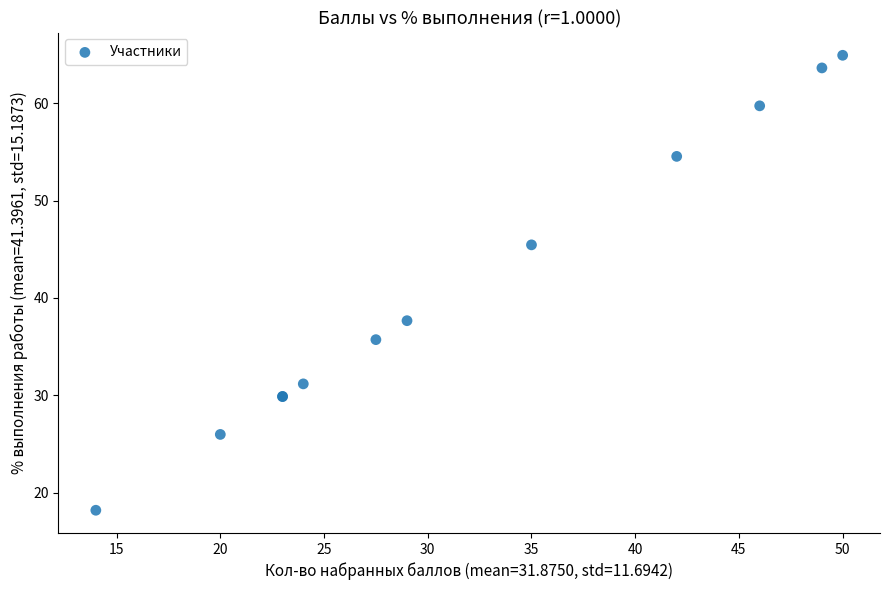

What Y value in the scatter plot is closest to 41?

37.7